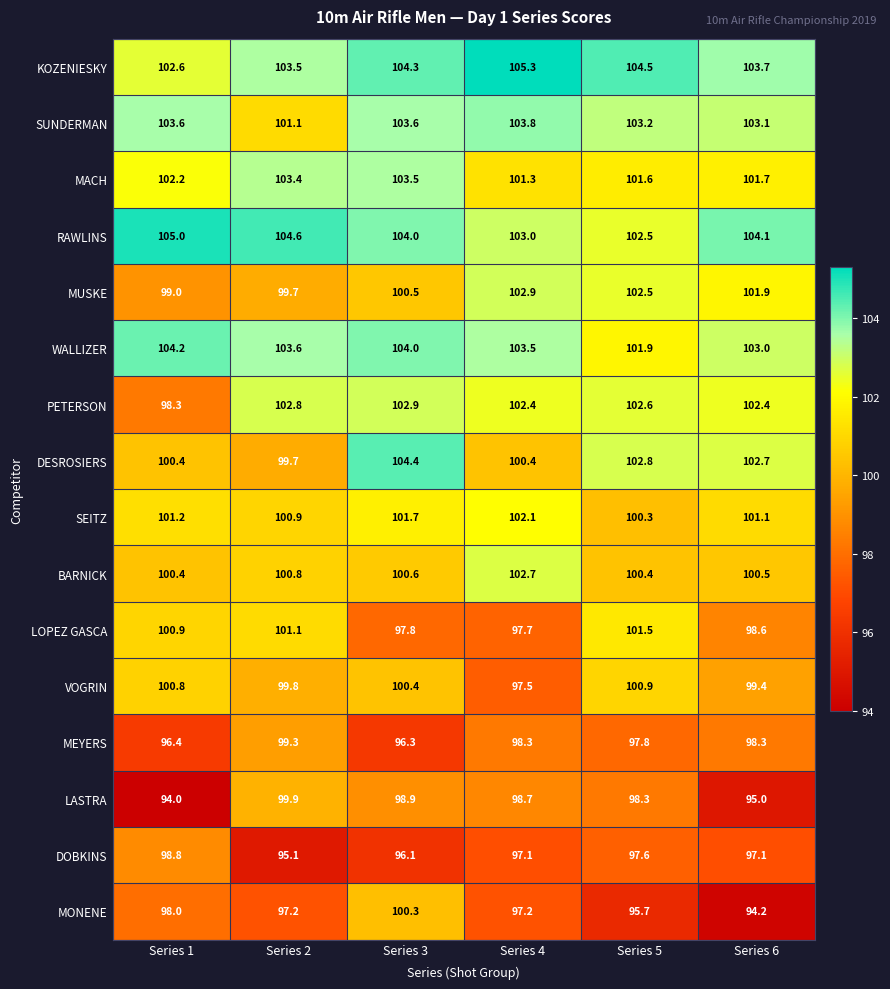

Is it true that BARNICK equals 100.6 at Series 3?

True